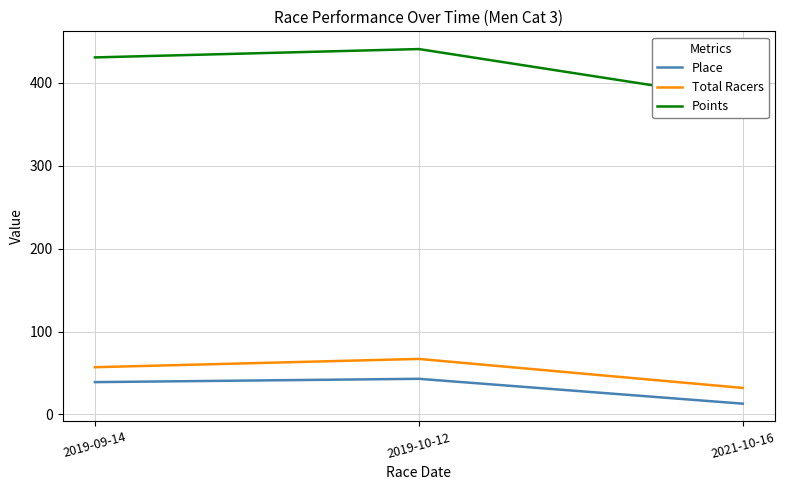

How many data points in Points are above 430?

2